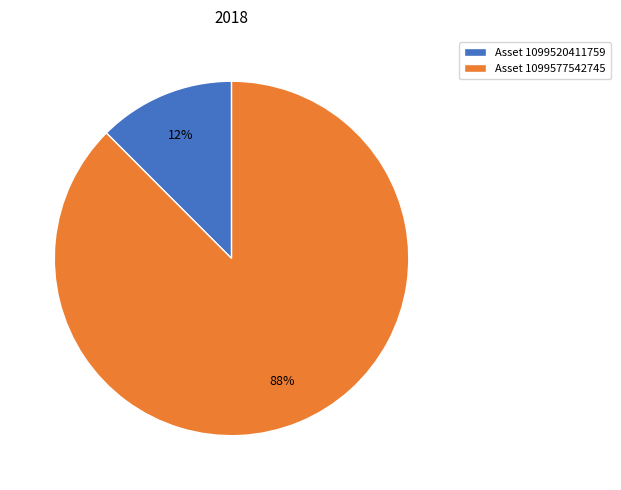

Between Asset 1099577542745 and Asset 1099520411759, which is larger?

Asset 1099577542745